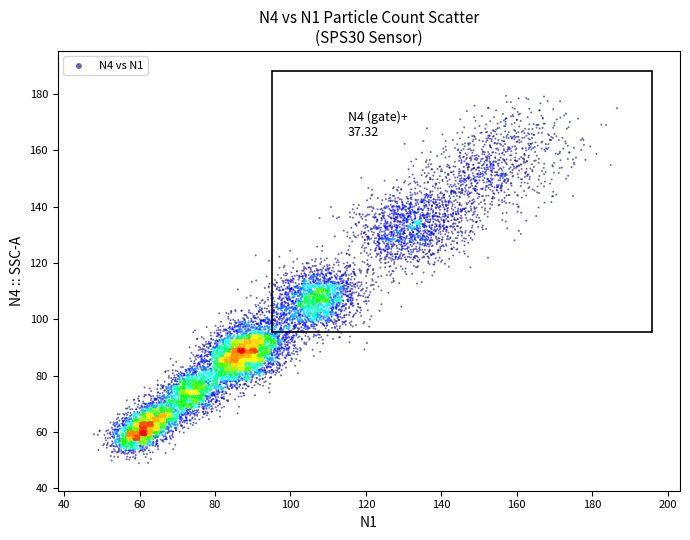

What is the range of Y values (max minus min)?

130.5